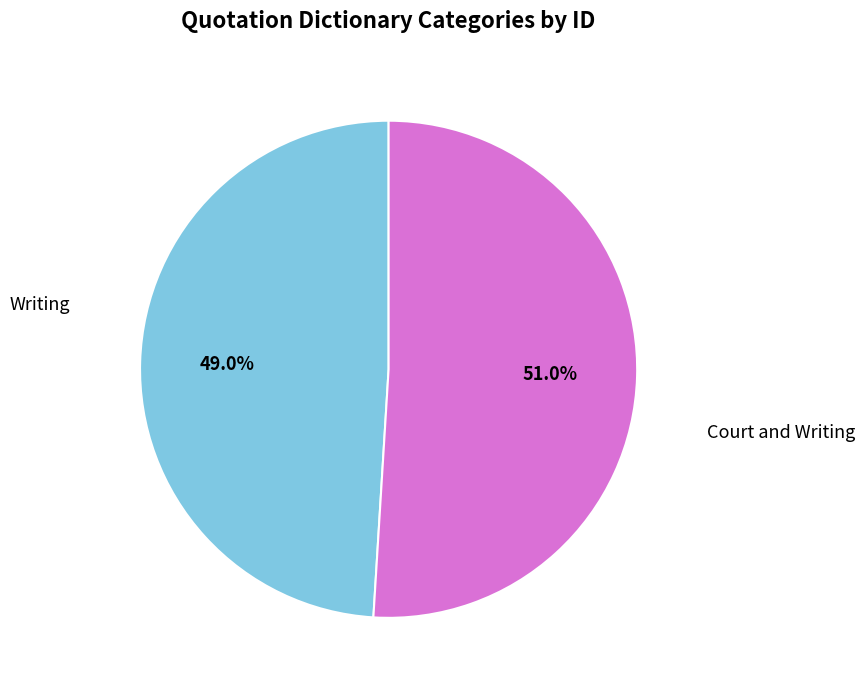

Does Writing account for over 50% of the chart?

No